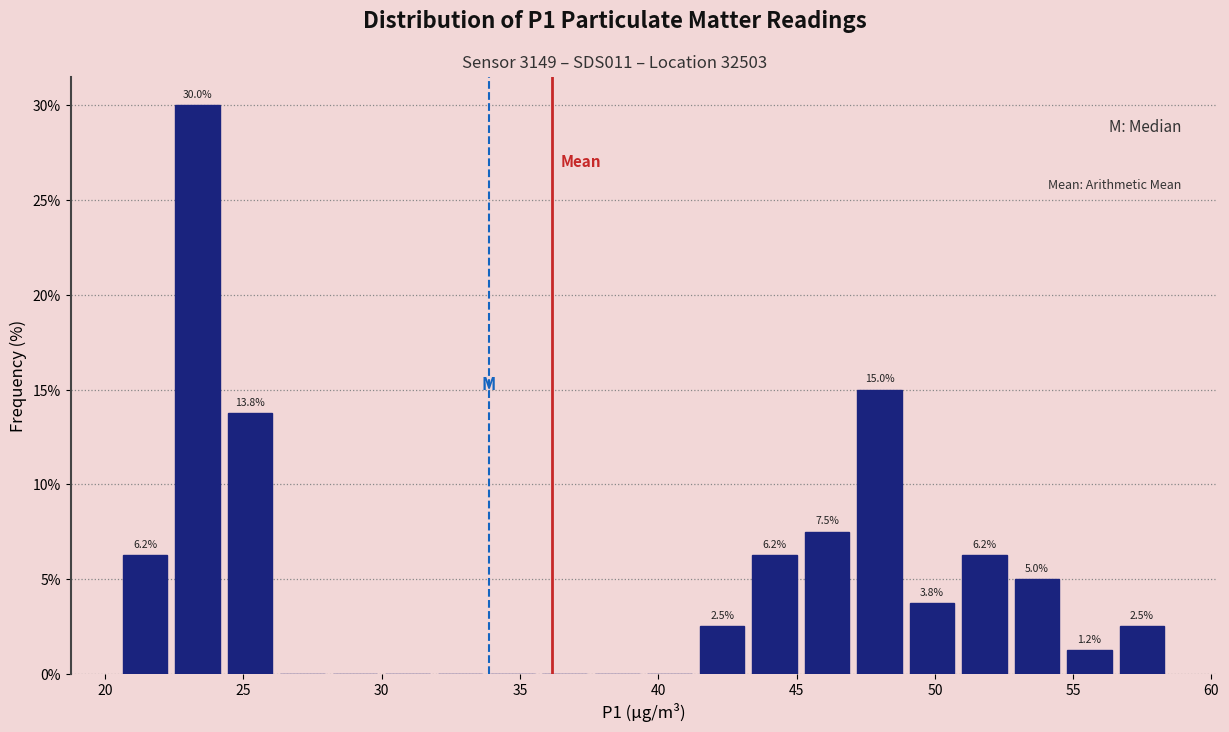

Read against the x-axis, roughly where is the centre of the tallest bar?

23.5